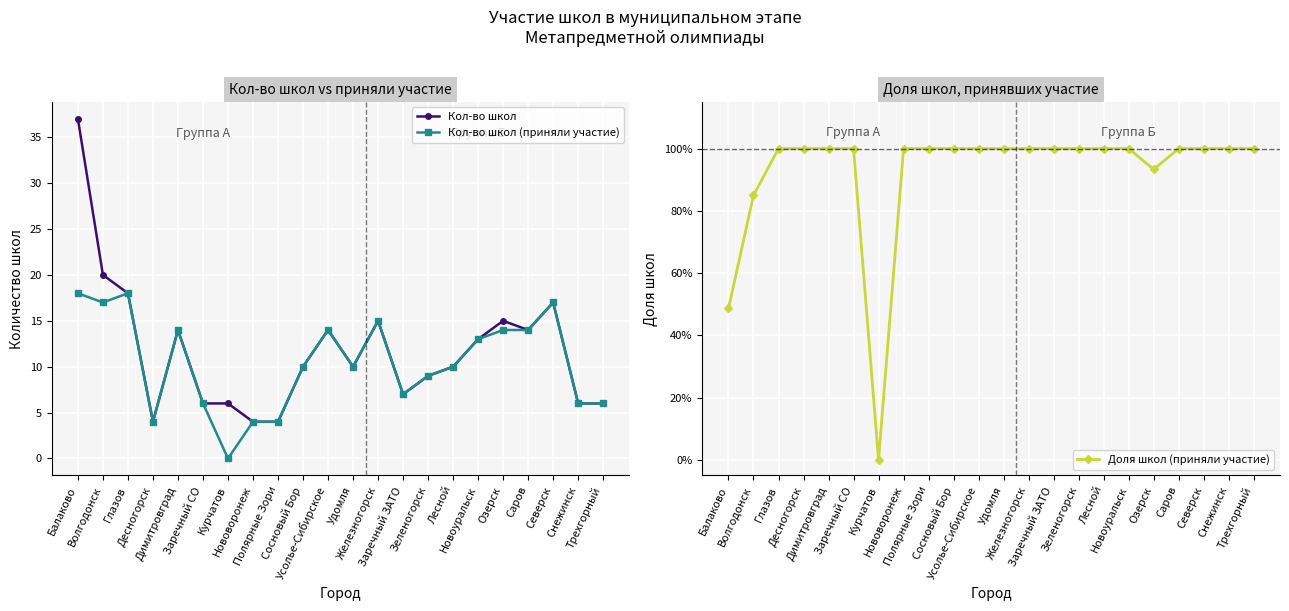

In Кол-во школ, how many points are higher than both neighbors (excluding endpoints)?

5